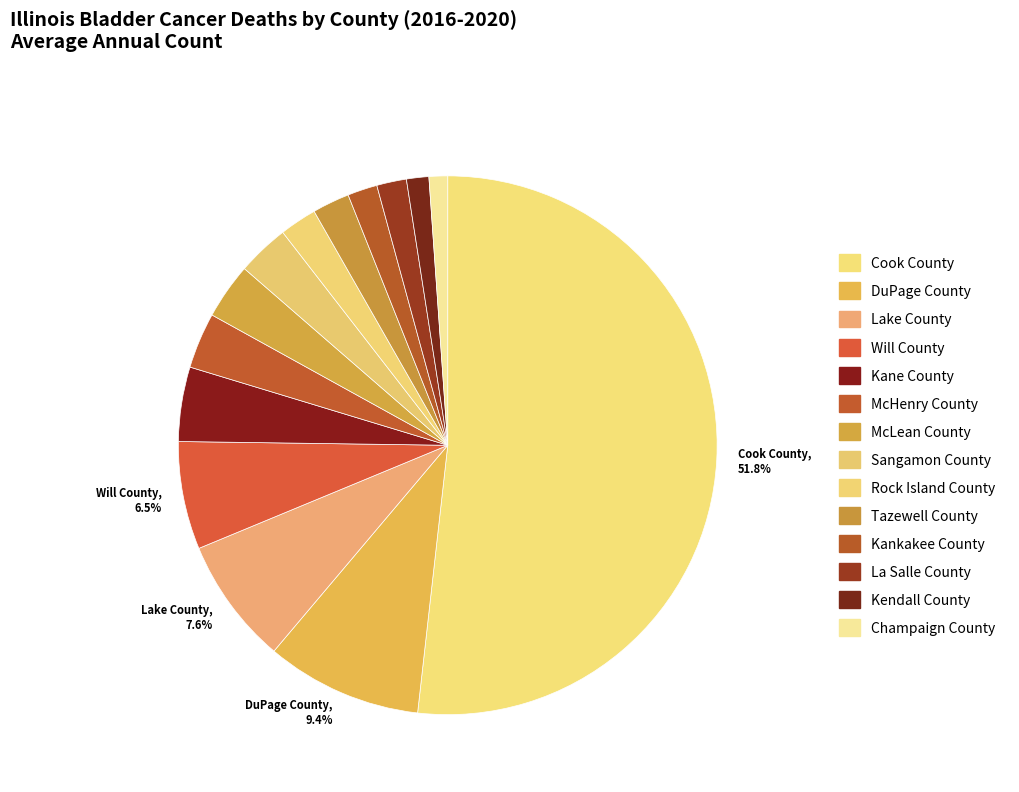

How many slices are in this pie chart?

14